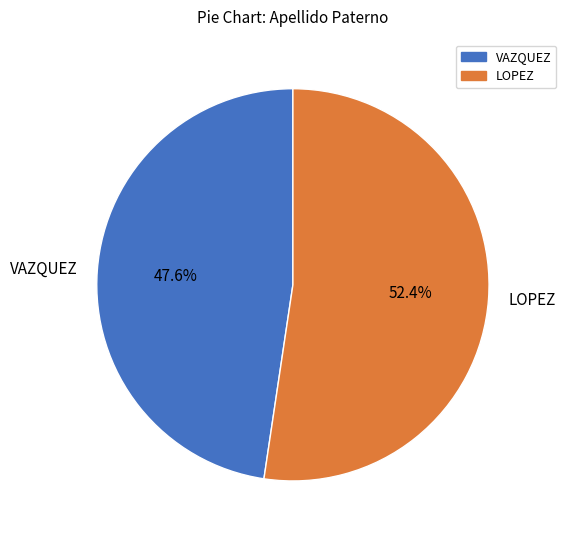

To the nearest percent, what percentage of the pie is VAZQUEZ?

48%